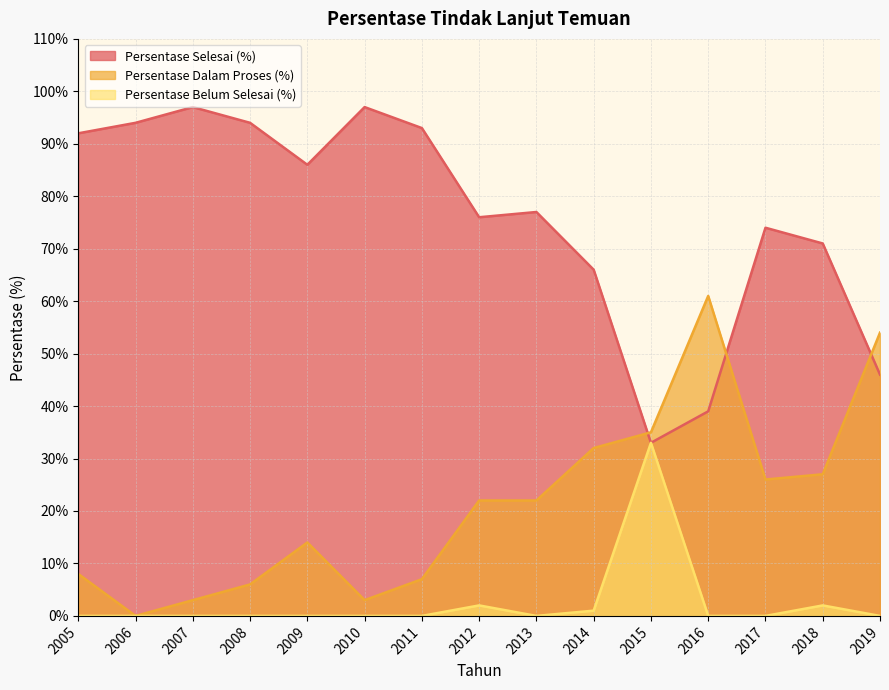

What is the sum of all Persentase Selesai (%) values?

1135